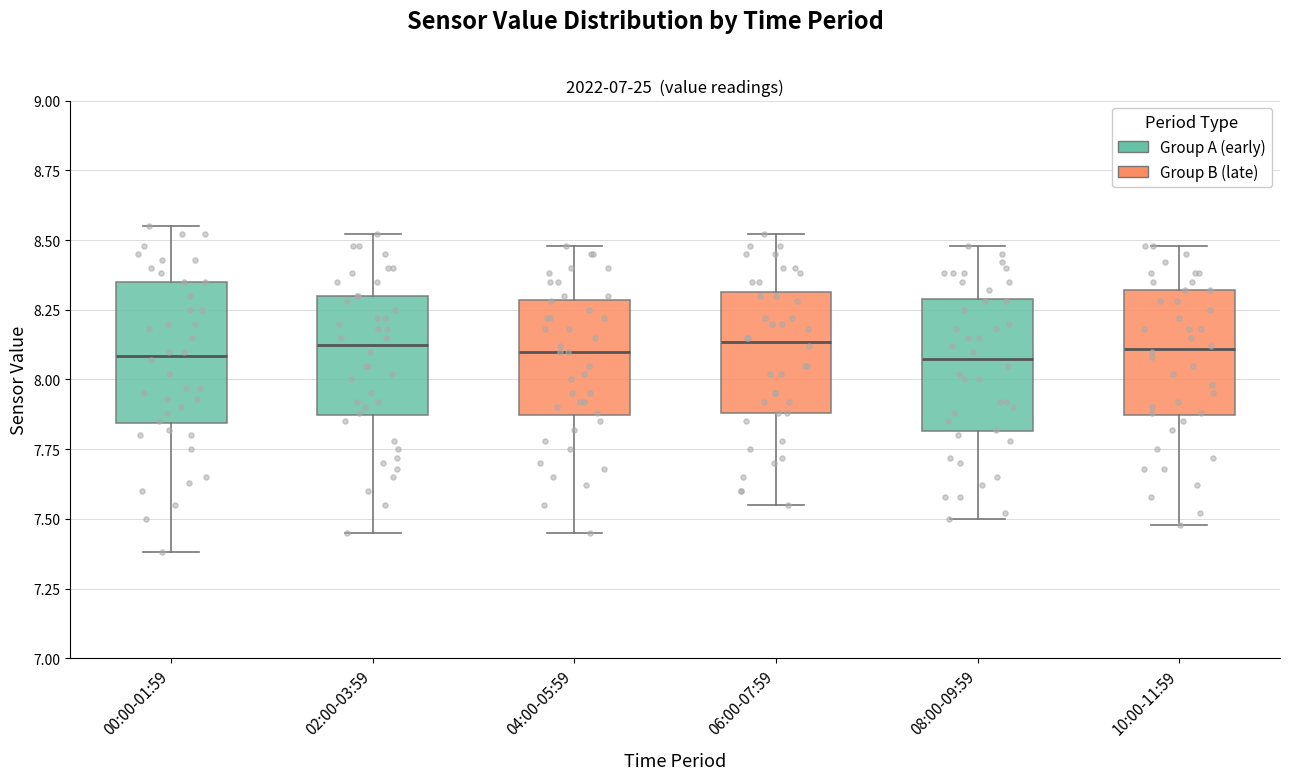

Reading left to right, transcribe this box plot: for each box, give where its median line is, the range the box spans, and where its two whiskers end, as read against the y-axis. The values are not printed on the chart, so give them approximately, as read against the axis.

00:00-01:59: median 8.10, box 7.85 to 8.35, whiskers 7.40 to 8.55
02:00-03:59: median 8.15, box 7.85 to 8.30, whiskers 7.45 to 8.50
04:00-05:59: median 8.10, box 7.85 to 8.30, whiskers 7.45 to 8.50
06:00-07:59: median 8.15, box 7.90 to 8.30, whiskers 7.55 to 8.50
08:00-09:59: median 8.10, box 7.80 to 8.30, whiskers 7.50 to 8.50
10:00-11:59: median 8.10, box 7.85 to 8.30, whiskers 7.50 to 8.50